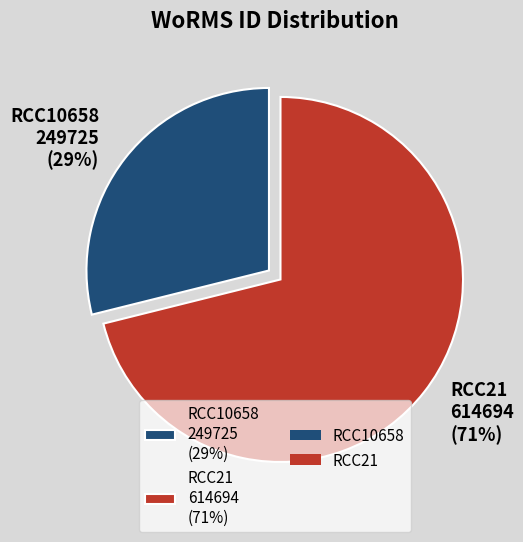

Is it true that RCC10658 is 29% of the pie?

True